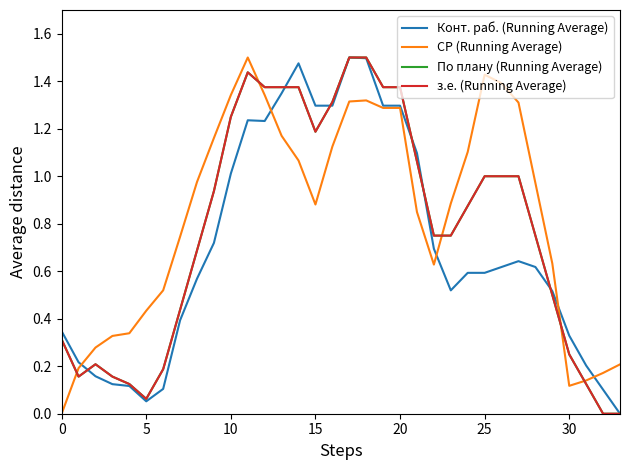

Does the chart display data point markers on the line(s)?

No